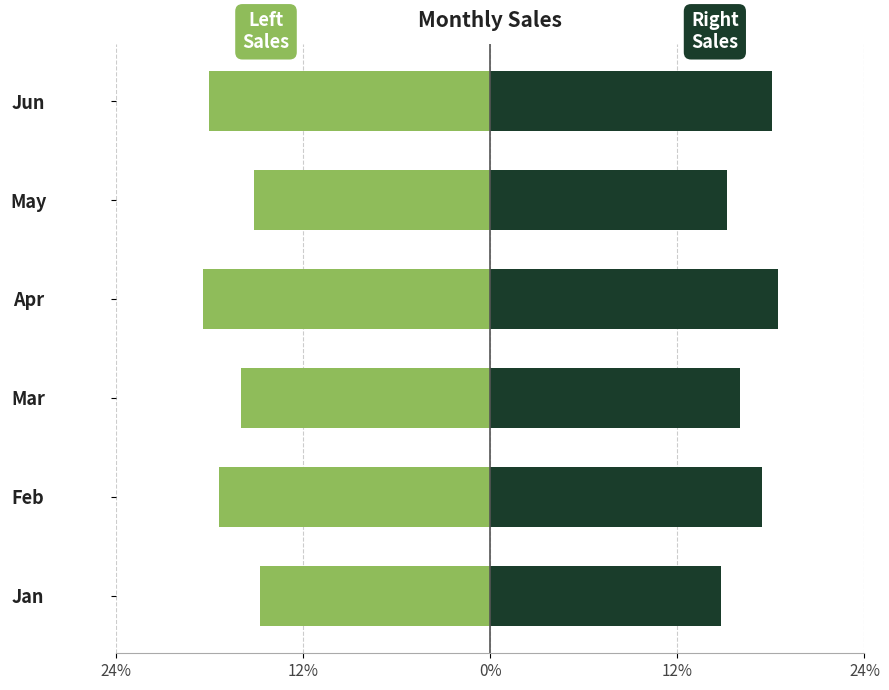

What is the value of the Sales (Right) bar at the 1st from the left?

14.8